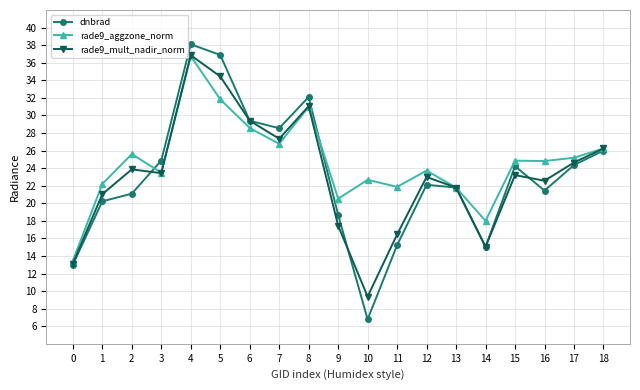

What is the minimum value for rade9_aggzone_norm?

13.4